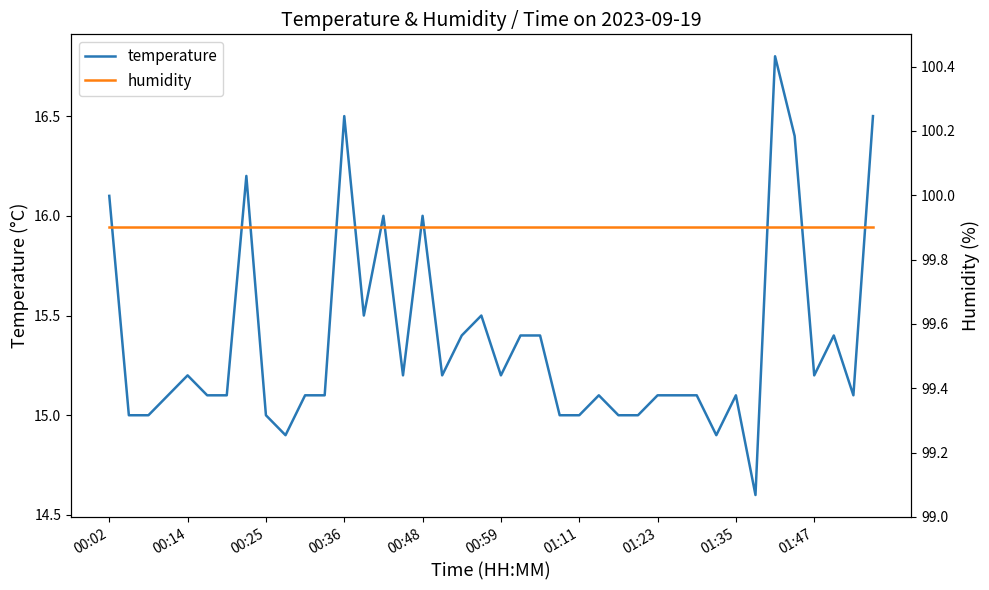

Is this an area chart (filled region under the line)?

No